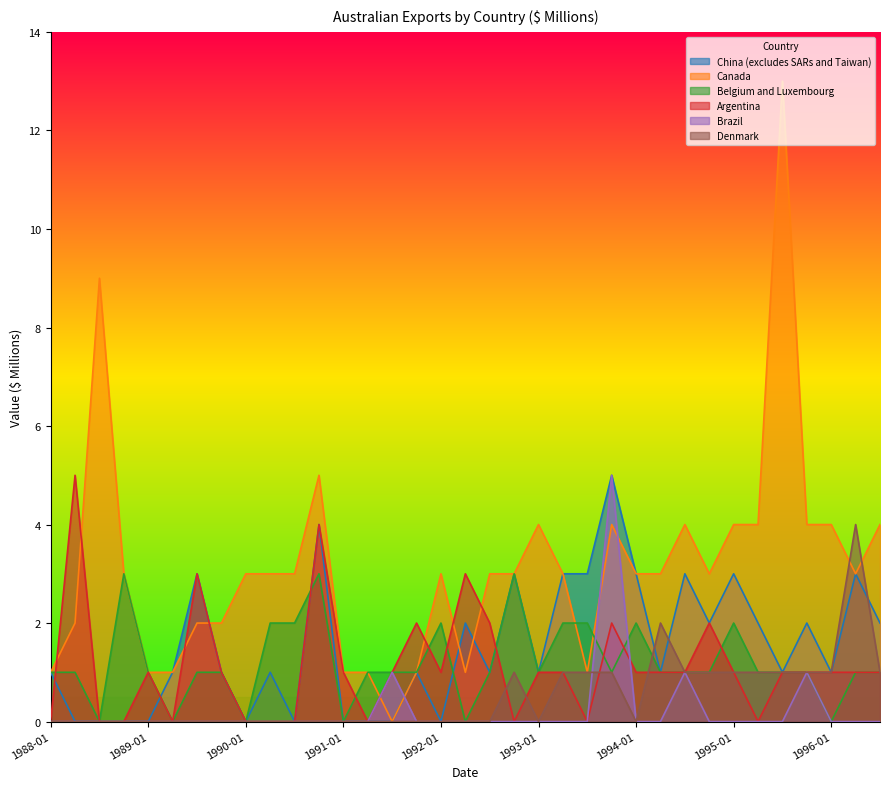

The Belgium and Luxembourg series shows 2 at 1995-10. True or false?

False